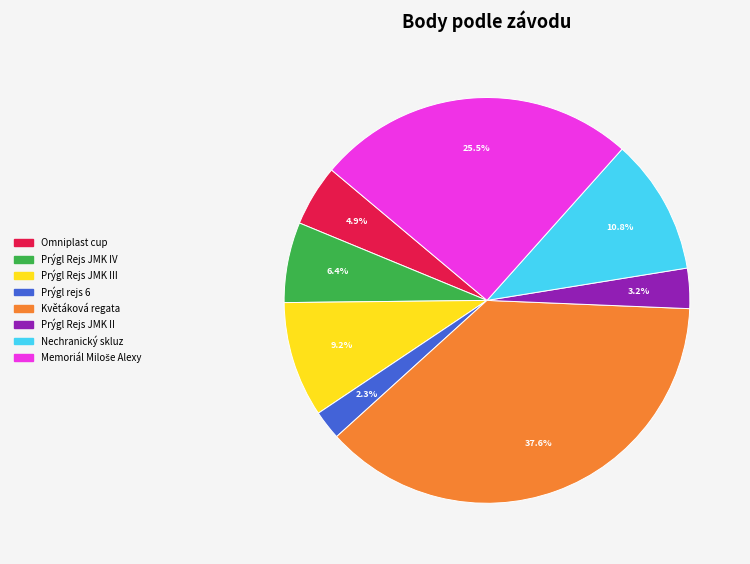

Does any single category account for the majority?

No